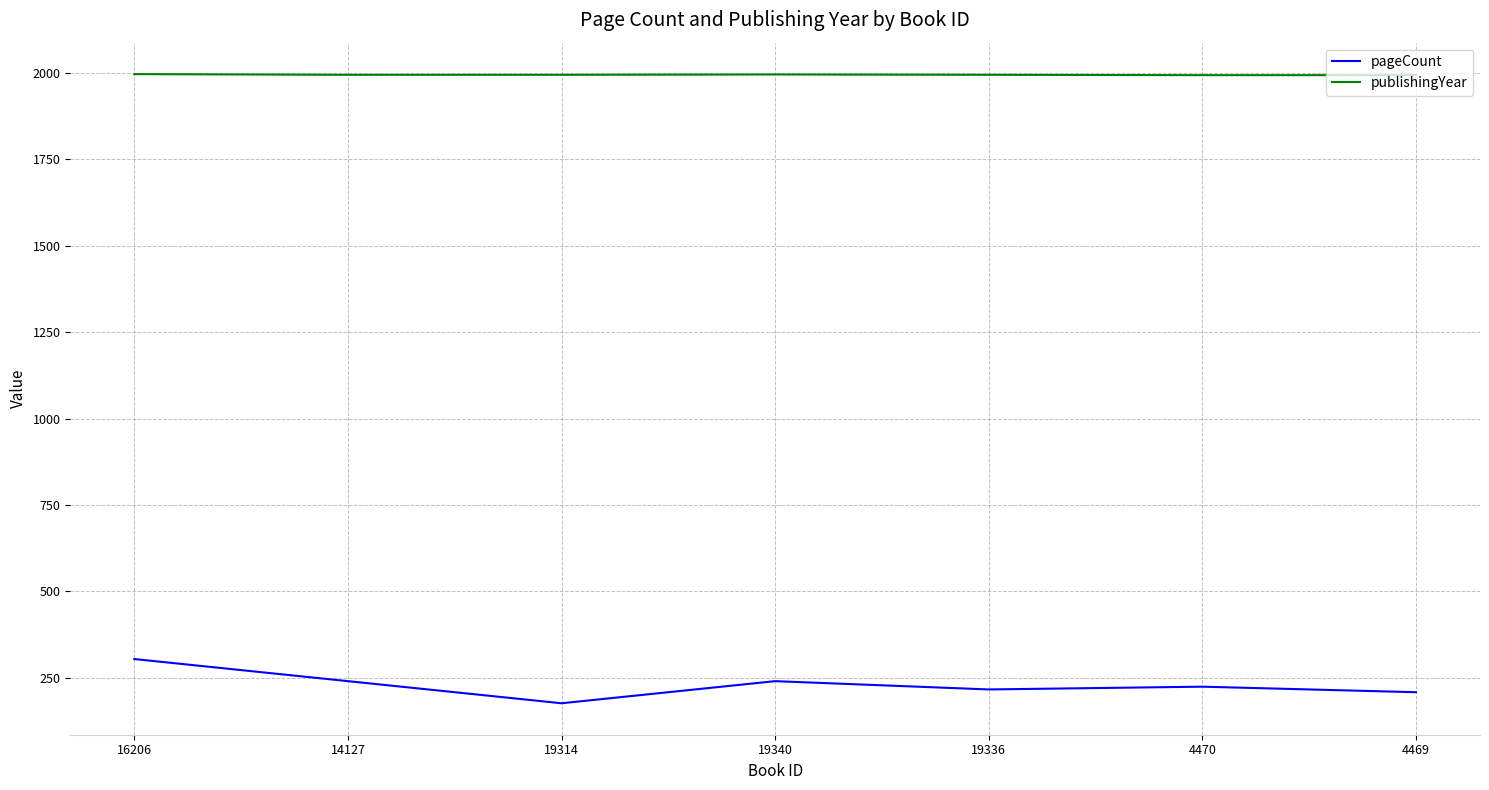

What is the difference between the maximum and minimum values in the pageCount series?

128